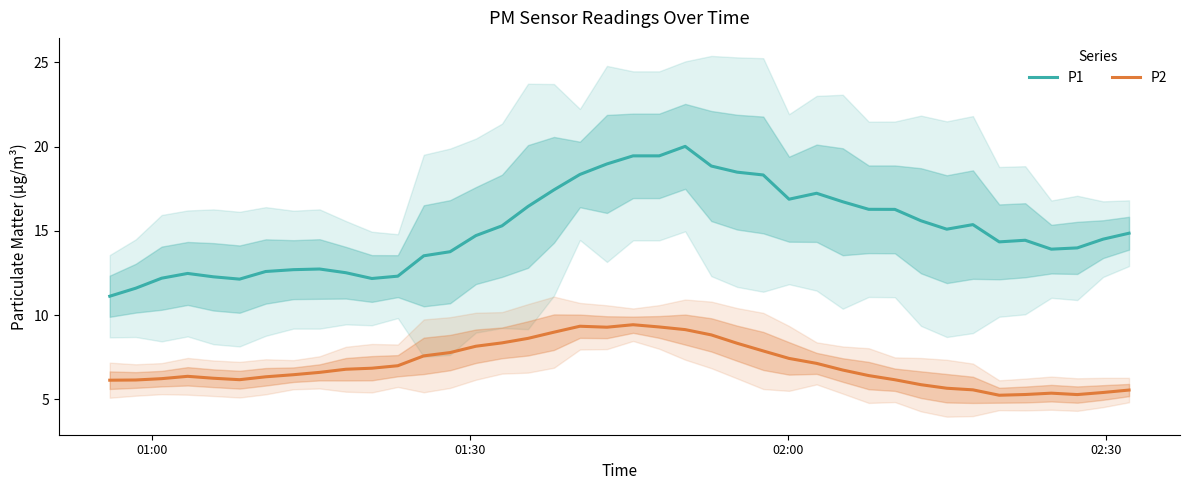

Does the chart display data point markers on the line(s)?

No